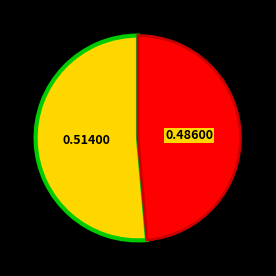

Is there any slice that represents more than half of the pie?

Yes